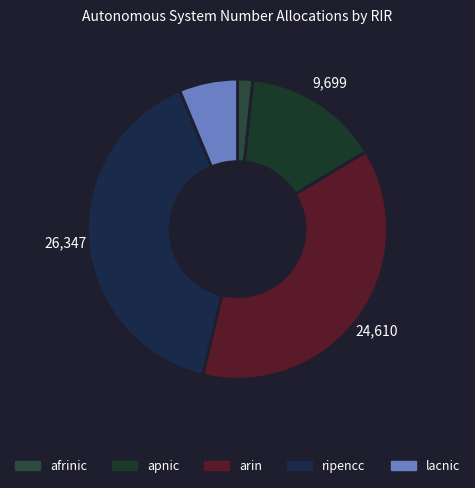

What percentage is the ripencc slice, to the nearest percent?

40%